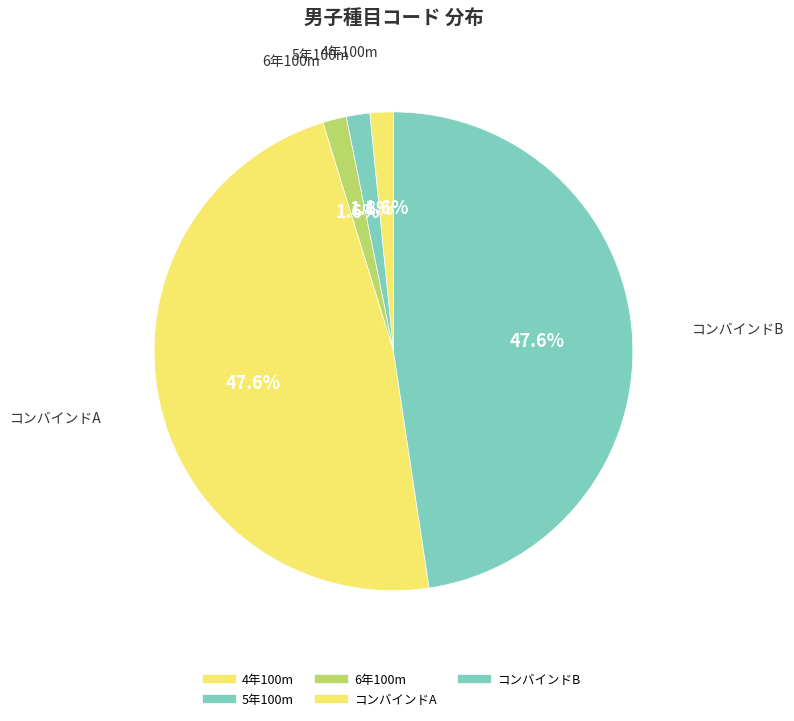

To the nearest percent, what is the combined percentage of 4年100m and 6年100m?

3%